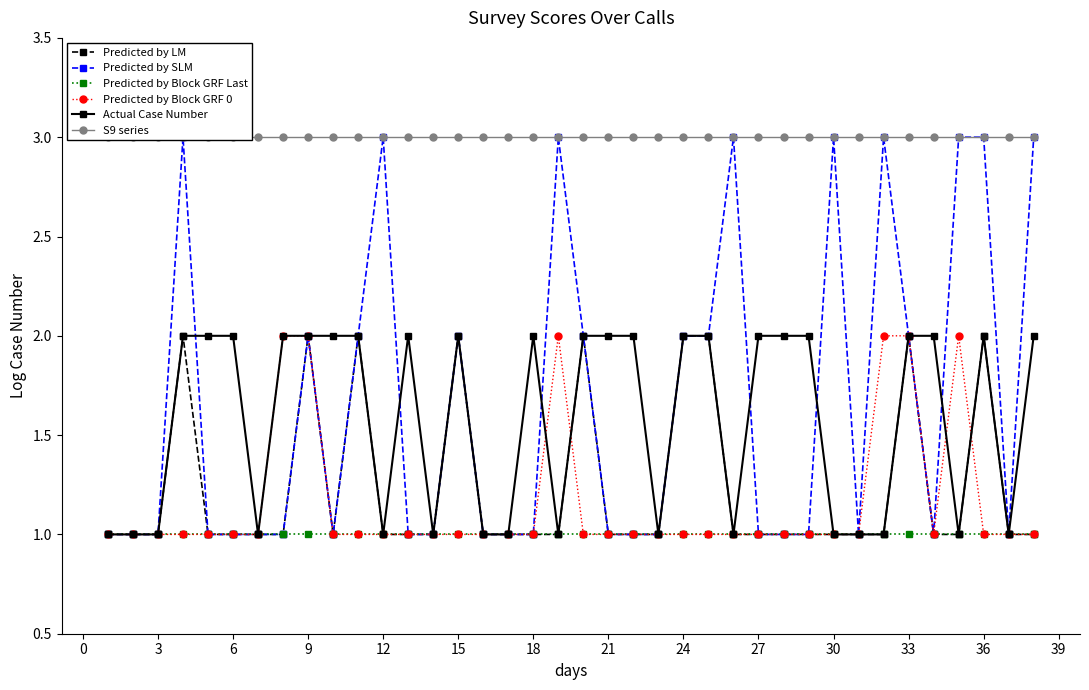

How many Predicted by SLM values are between 1 and 2?

29